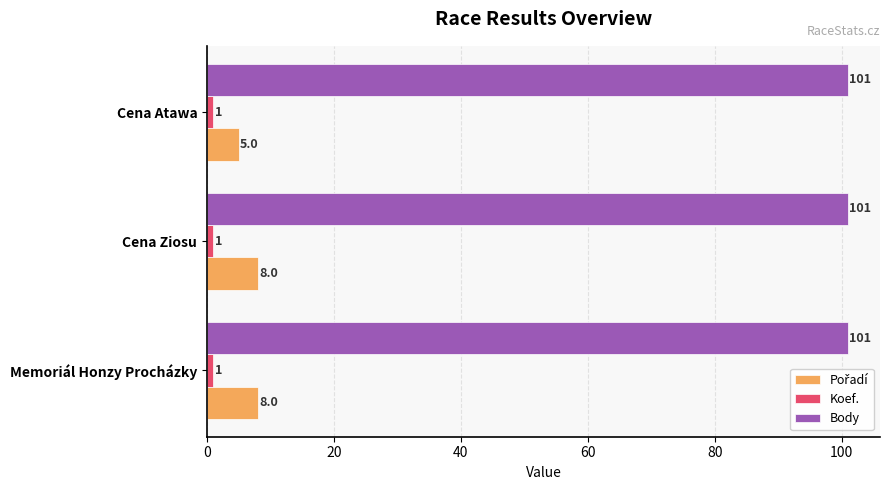

Read the Body value at Cena Atawa.

101